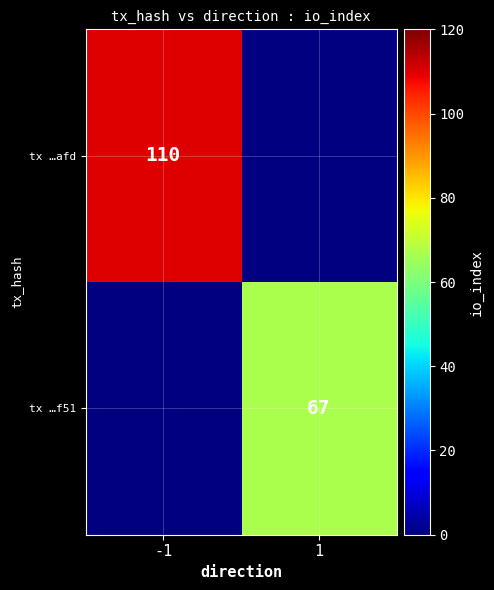

The value of tx …f51 at 1 is 67. True or false?

True